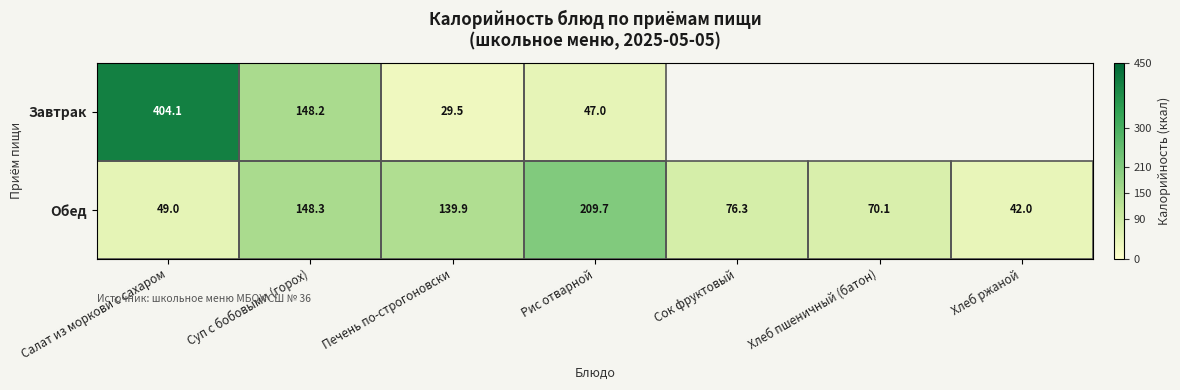

How many data points in Обед are above 76?

4